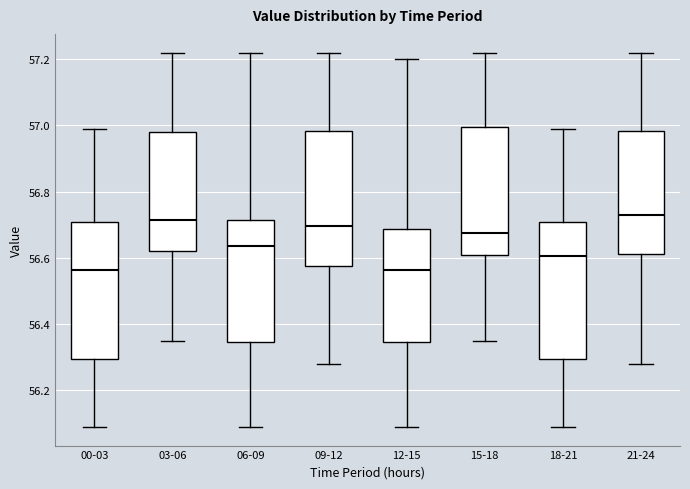

Reading left to right, transcribe this box plot: for each box, give where its median line is, the range the box spans, and where its two whiskers end, as read against the y-axis. The values are not printed on the chart, so give them approximately, as read against the axis.

00-03: median 56.56, box 56.30 to 56.72, whiskers 56.10 to 57.00
03-06: median 56.72, box 56.62 to 56.98, whiskers 56.36 to 57.22
06-09: median 56.64, box 56.34 to 56.72, whiskers 56.10 to 57.22
09-12: median 56.70, box 56.58 to 56.98, whiskers 56.28 to 57.22
12-15: median 56.56, box 56.34 to 56.68, whiskers 56.10 to 57.20
15-18: median 56.68, box 56.62 to 57.00, whiskers 56.36 to 57.22
18-21: median 56.60, box 56.30 to 56.72, whiskers 56.10 to 57.00
21-24: median 56.74, box 56.62 to 56.98, whiskers 56.28 to 57.22